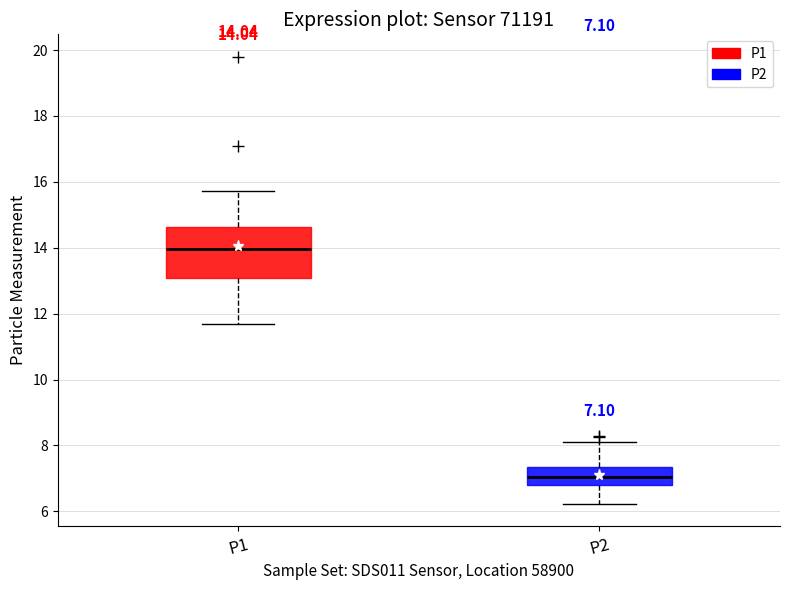

Which box's median line is the lowest?

P2